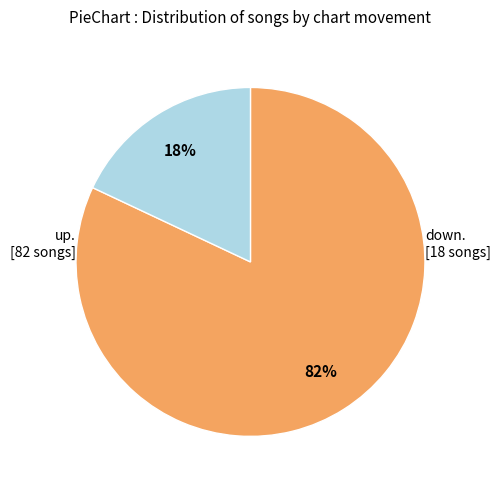

To the nearest percent, what is the difference between the largest and smallest slice percentages?

64%